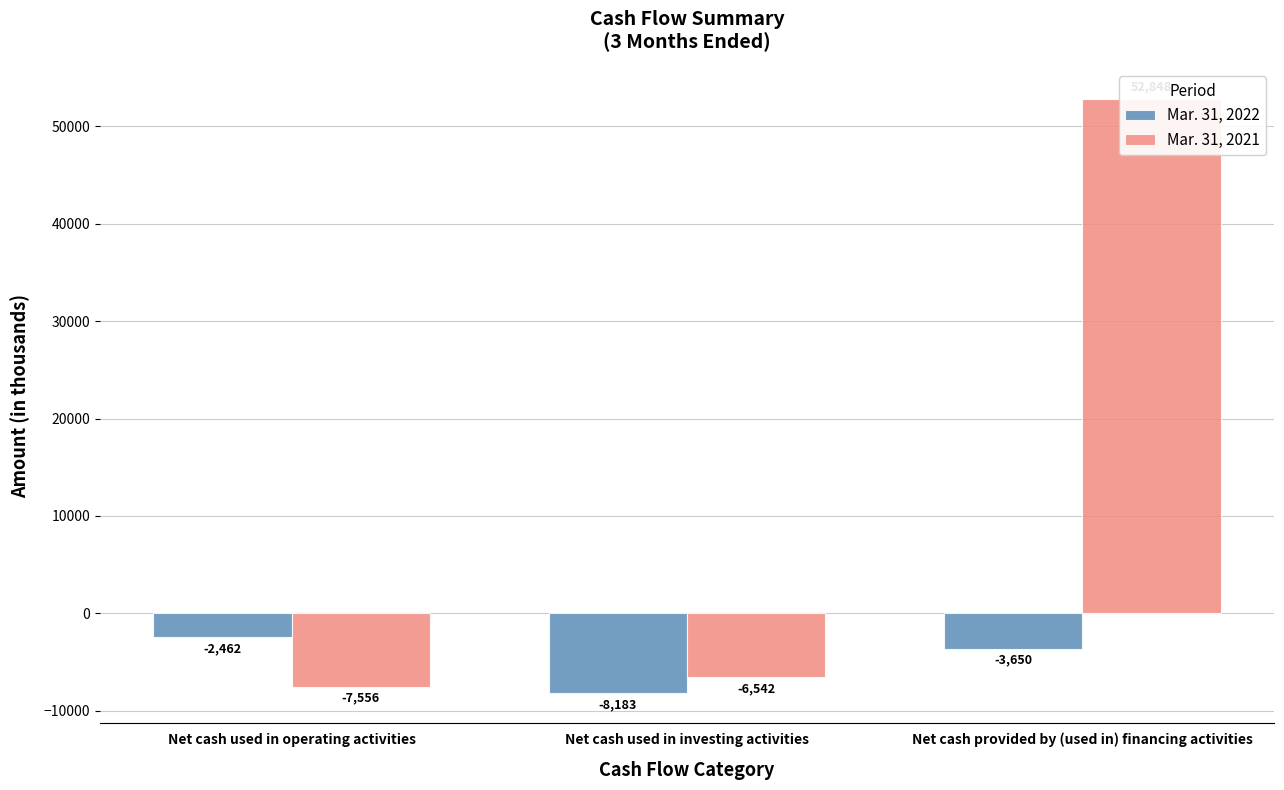

How many Mar. 31, 2022 values are between -8183 and -2462?

3